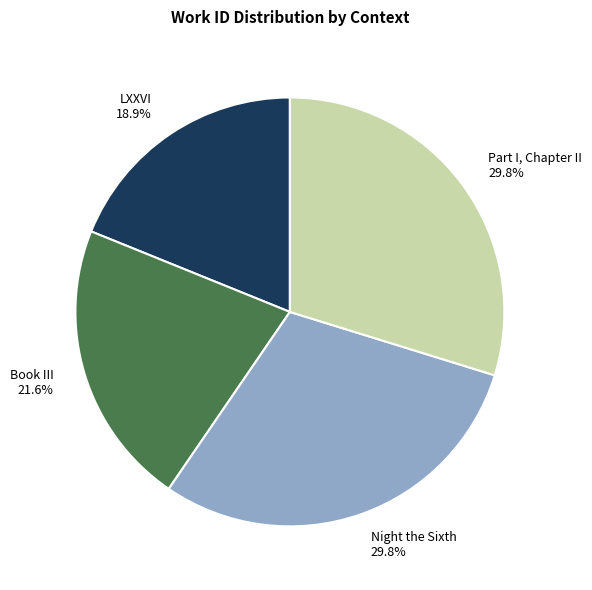

True or false: Book III accounts for 22% of the total.

True